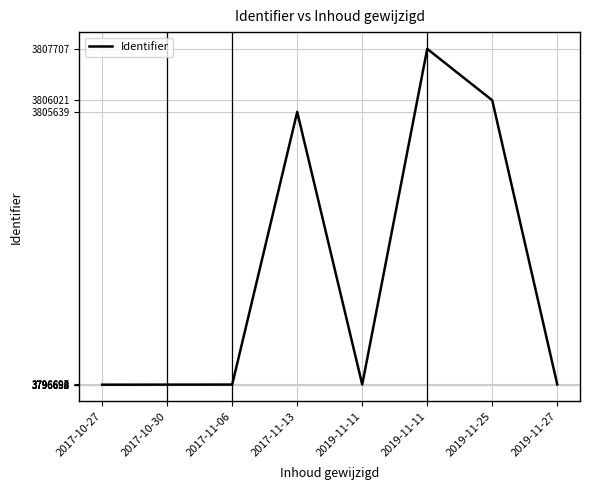

Reading left to right, transcribe all the data shown in this chart.

2017-10-27=3796688	2017-10-30=3796690	2017-11-06=3796692	2017-11-13=3805639	2019-11-11=3796694	2019-11-11=3807707	2019-11-25=3806021	2019-11-27=3796697